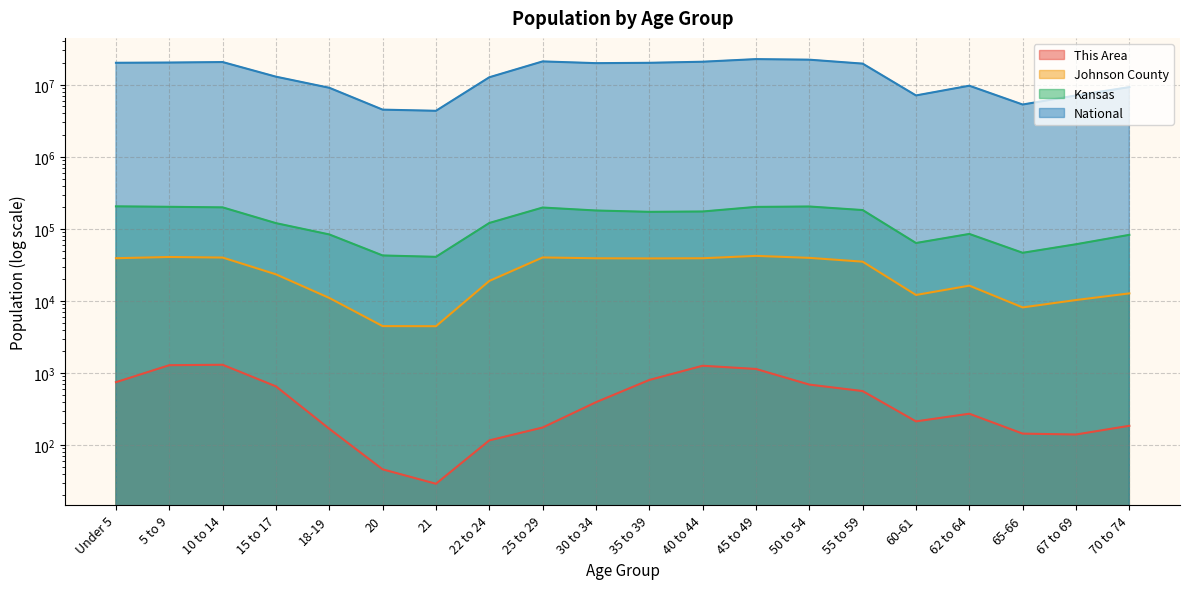

At 70 to 74, list the series in order from smallest to largest.

This Area, Johnson County, Kansas, National